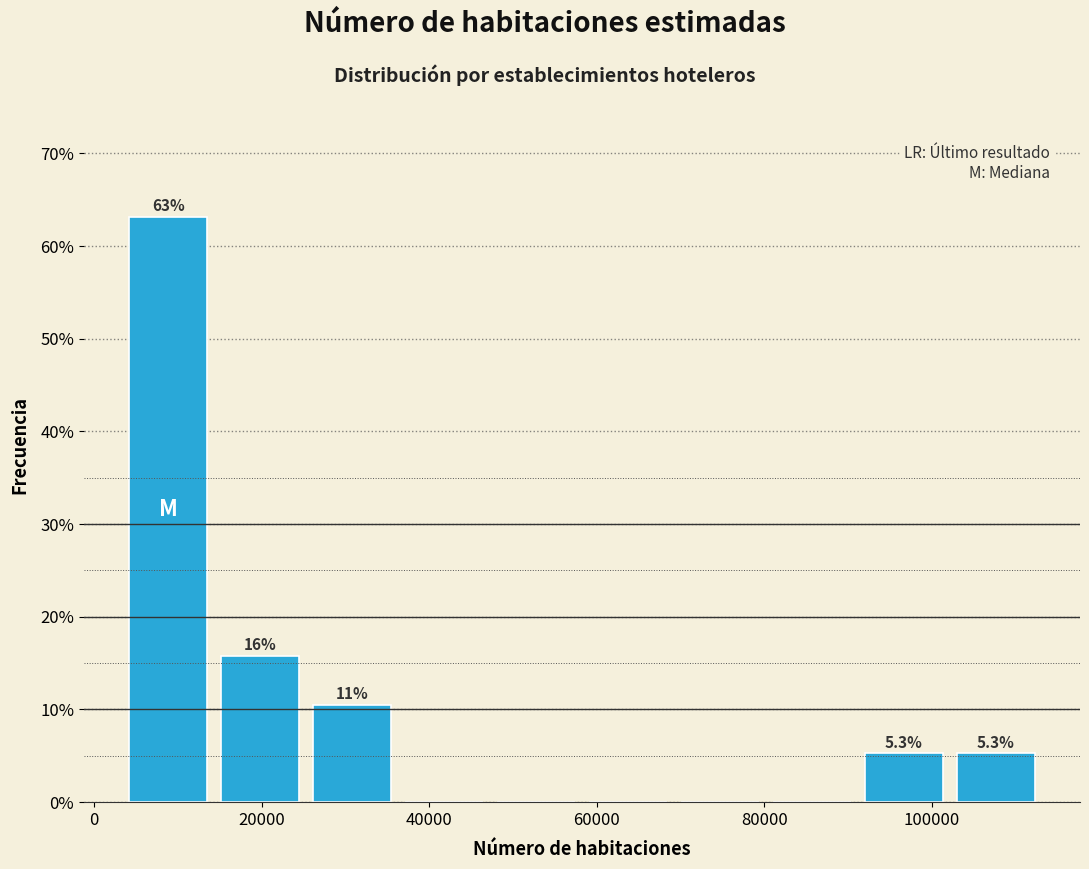

Over which range of the x-axis is the bar tallest?

4000 to 14000